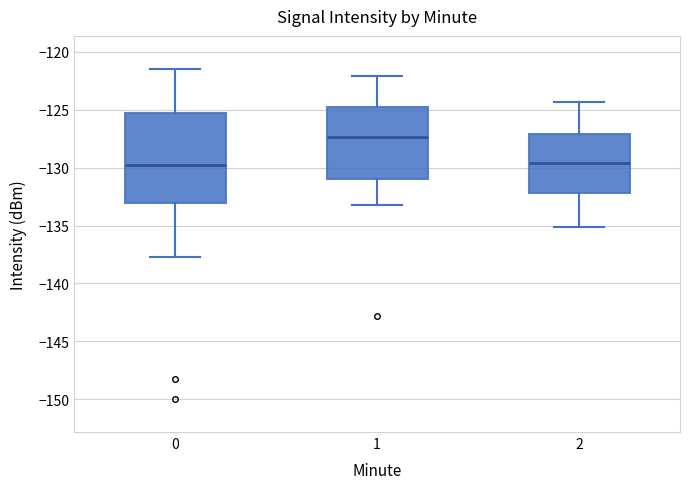

Which box's median line is the highest?

1